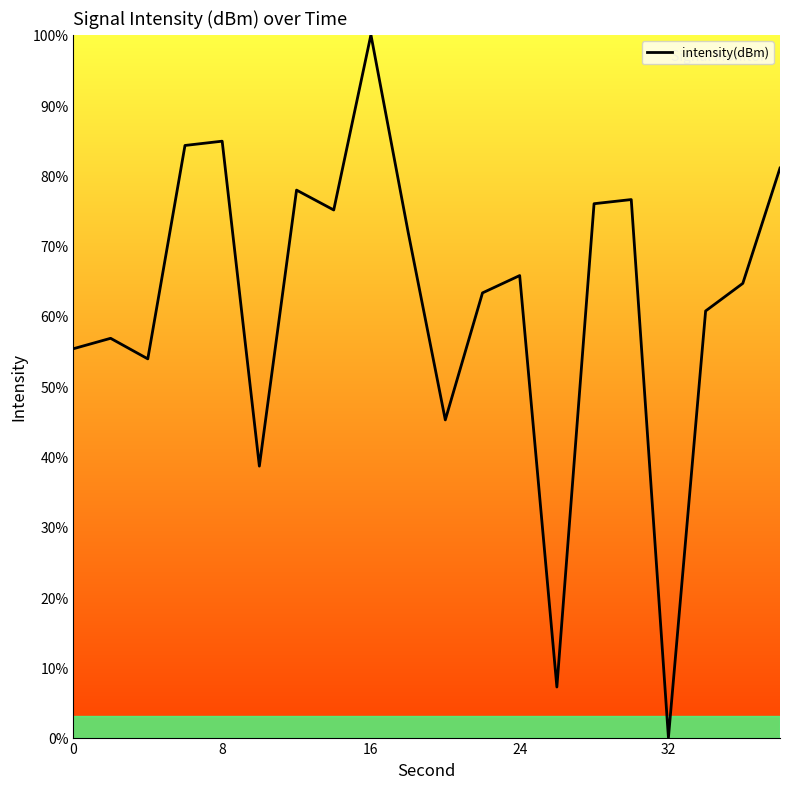

What is the maximum value shown in the chart?

100.0